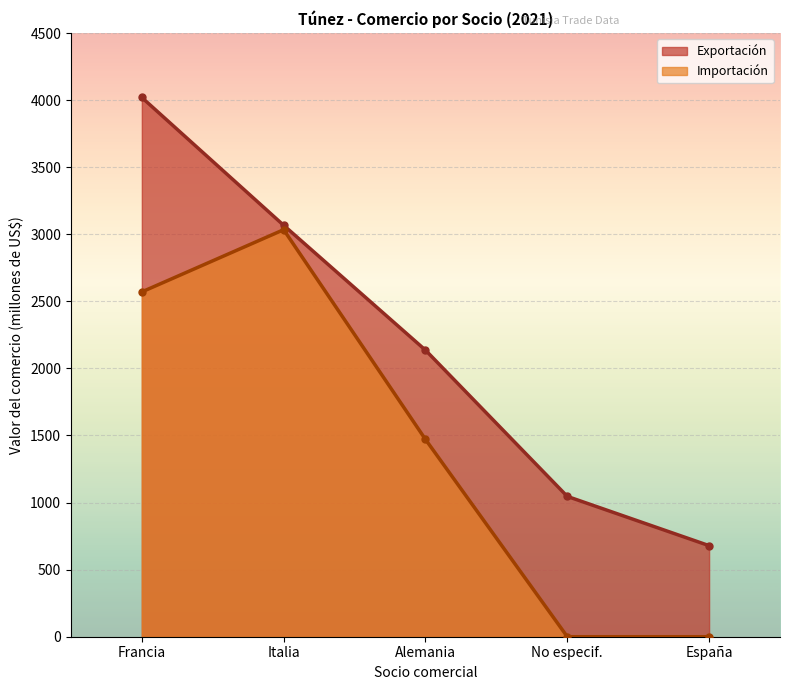

Which series changed the most between Alemania and España?

Importación